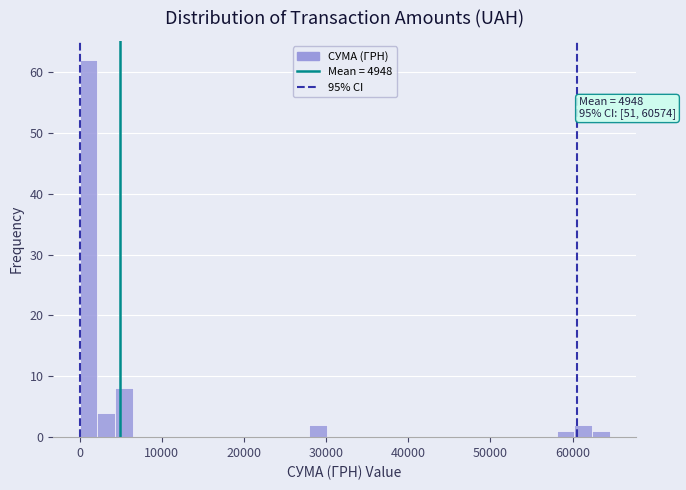

Read against the x-axis, roughly where is the centre of the tallest bar?

1000